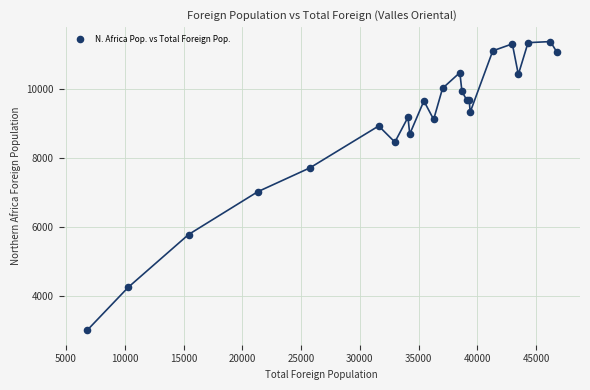

What Y value in the scatter plot is closest to 7193?

7026